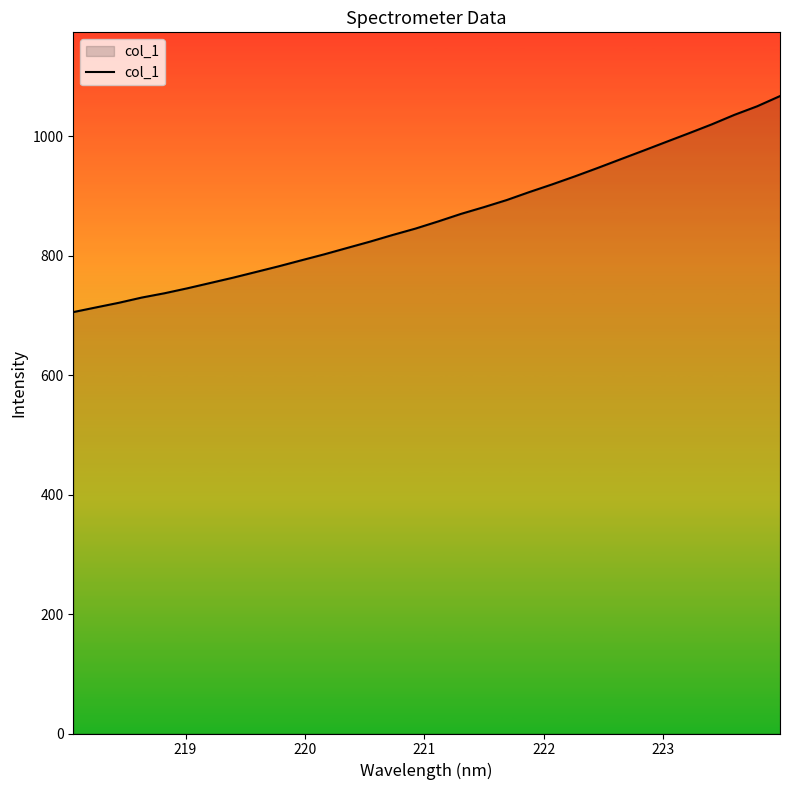

What is the maximum value shown in the chart?

1067.7